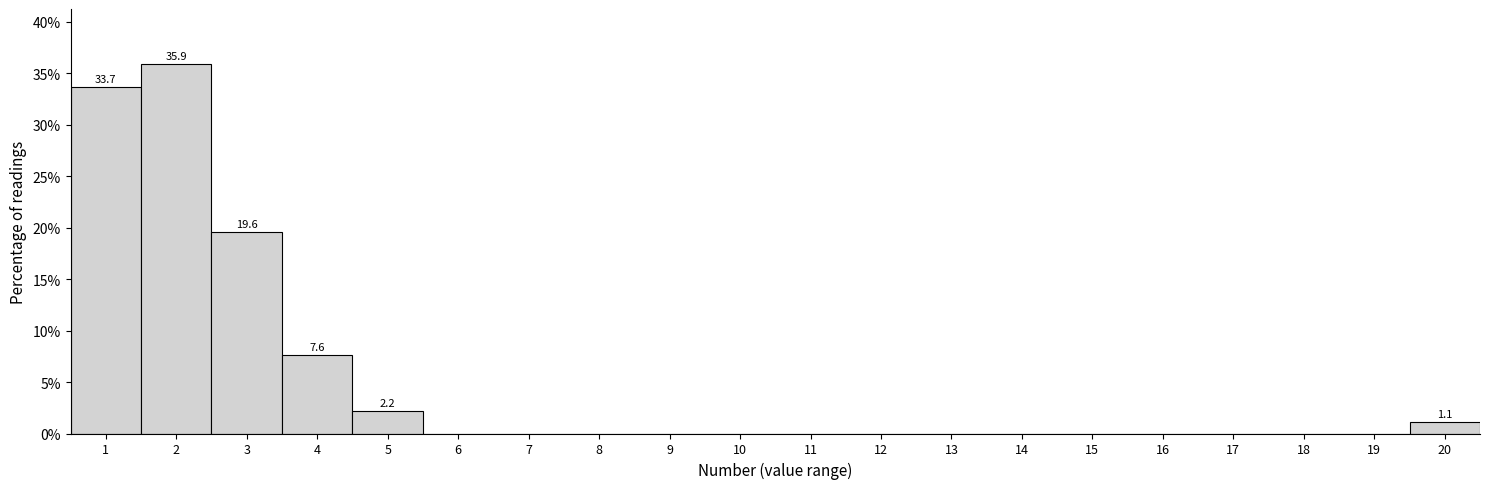

Reading left to right, transcribe all the data shown in this chart.

1=33.7	2=35.9	3=19.6	4=7.6	5=2.2	6=0.0	7=0.0	8=0.0	9=0.0	10=0.0	11=0.0	12=0.0	13=0.0	14=0.0	15=0.0	16=0.0	17=0.0	18=0.0	19=0.0	20=1.1